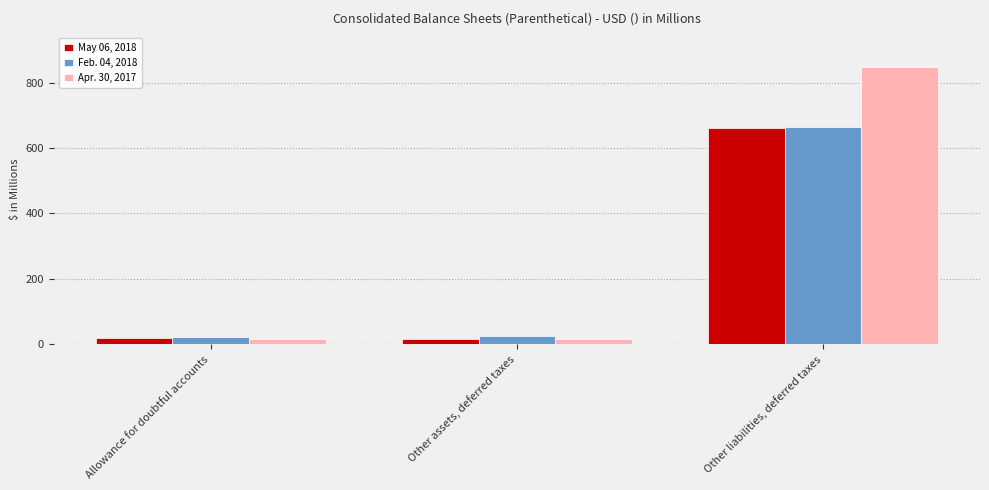

List the labels in order of Feb. 04, 2018 value, smallest first.

Allowance for doubtful accounts, Other assets, deferred taxes, Other liabilities, deferred taxes